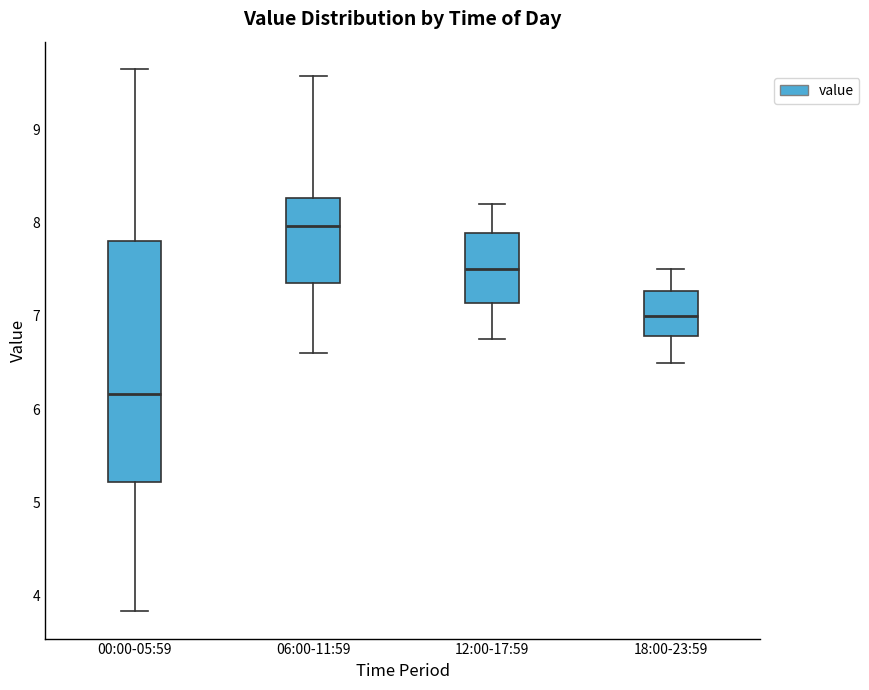

Where is the lower edge of the box for 12:00-17:59 on the y-axis? The values are not printed on the chart, so give them approximately, as read against the axis.

7.1